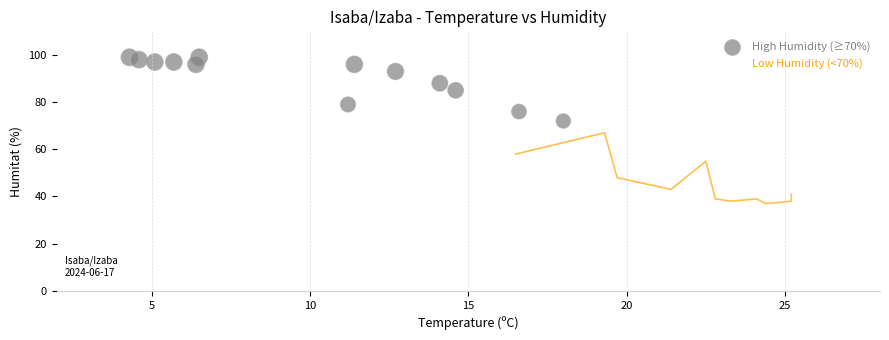

Which series contains the highest Y value?

High Humidity (≥70%)